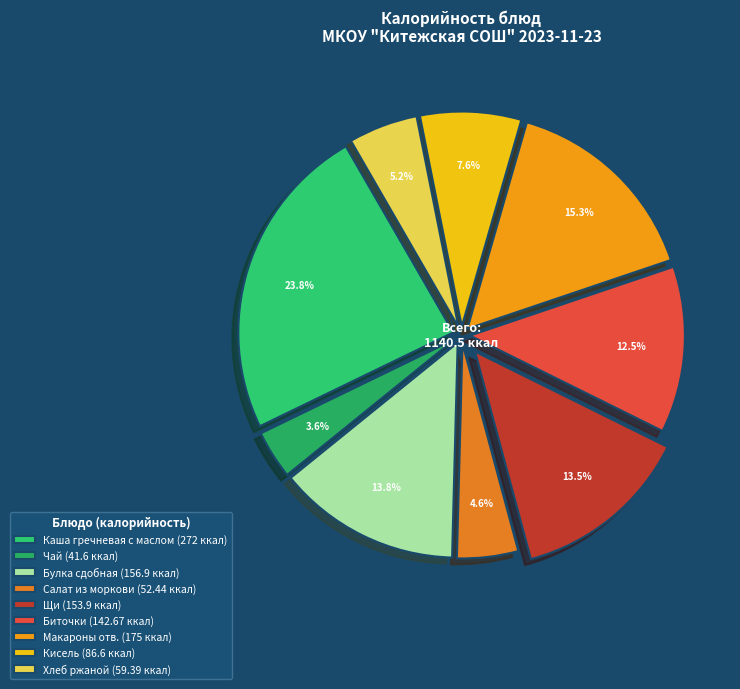

How many slices are in this pie chart?

9